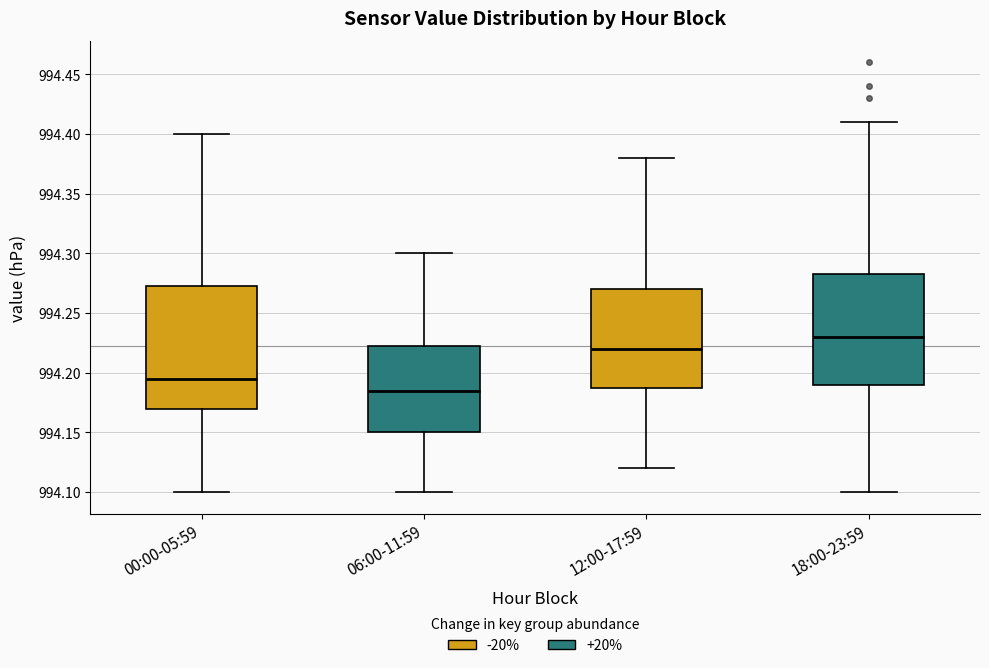

Reading left to right, read every box against the y-axis: the position of its median line, the range the box covers, and the ends of its whiskers. The values are not printed on the chart, so give them approximately, as read against the axis.

00:00-05:59: median 994.195, box 994.170 to 994.275, whiskers 994.100 to 994.400
06:00-11:59: median 994.185, box 994.150 to 994.225, whiskers 994.100 to 994.300
12:00-17:59: median 994.220, box 994.190 to 994.270, whiskers 994.120 to 994.380
18:00-23:59: median 994.230, box 994.190 to 994.285, whiskers 994.100 to 994.410